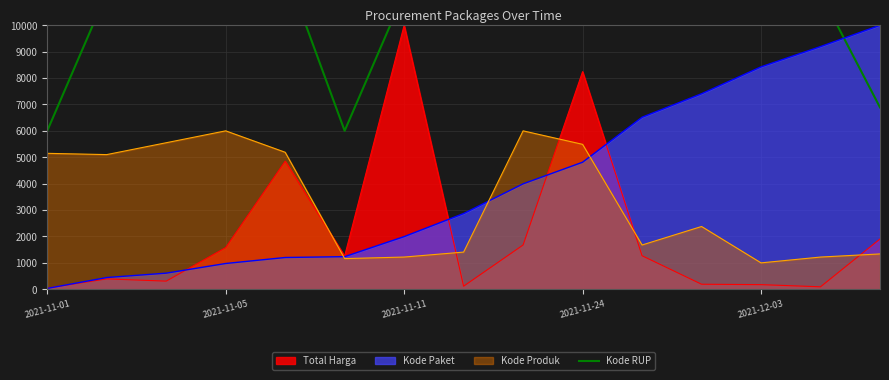

What is the highest value of the Kode Produk series?

6000.0